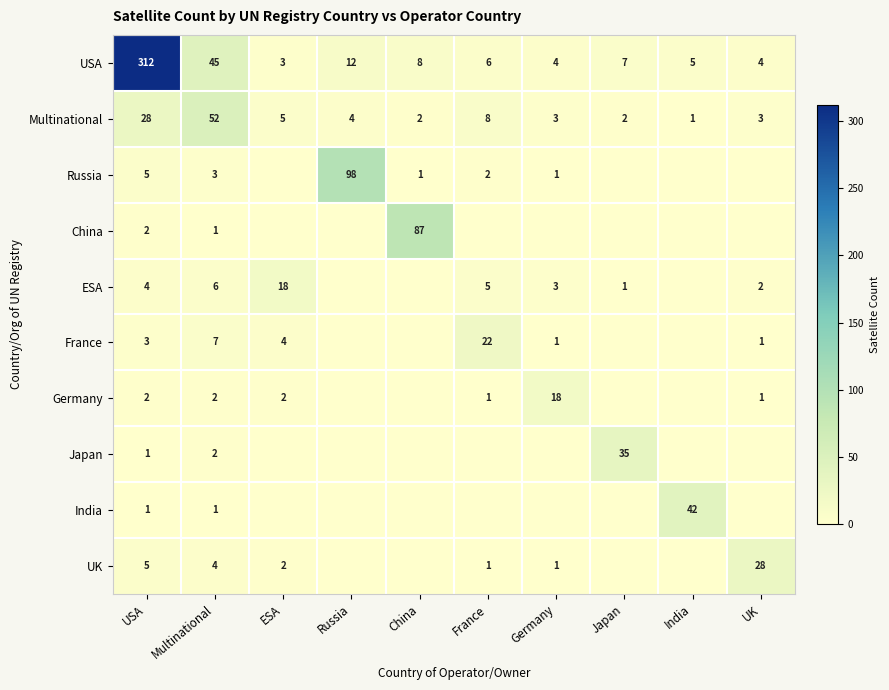

True or false: Multinational has a value of 2 at Germany.

False